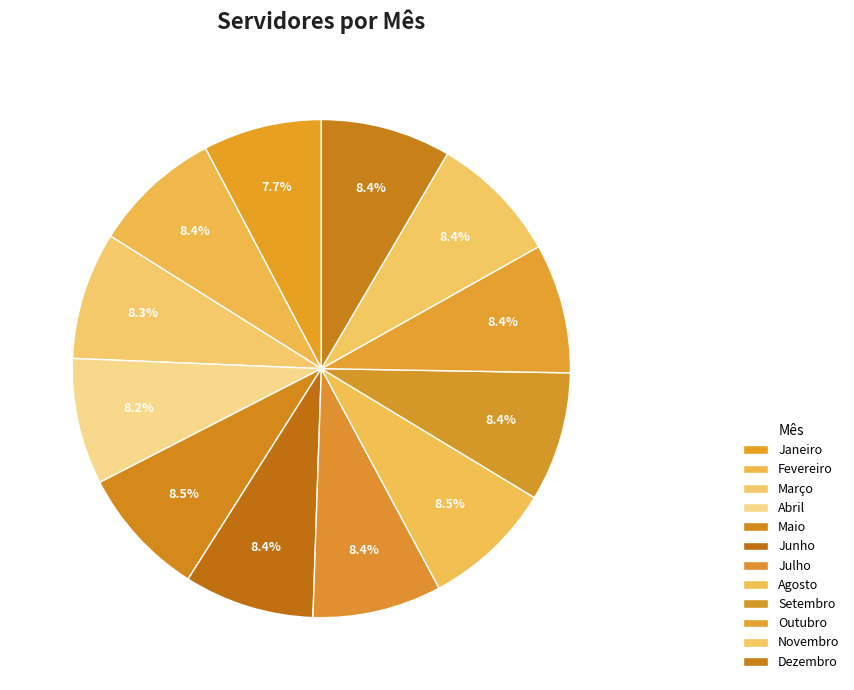

Does any single category account for the majority?

No